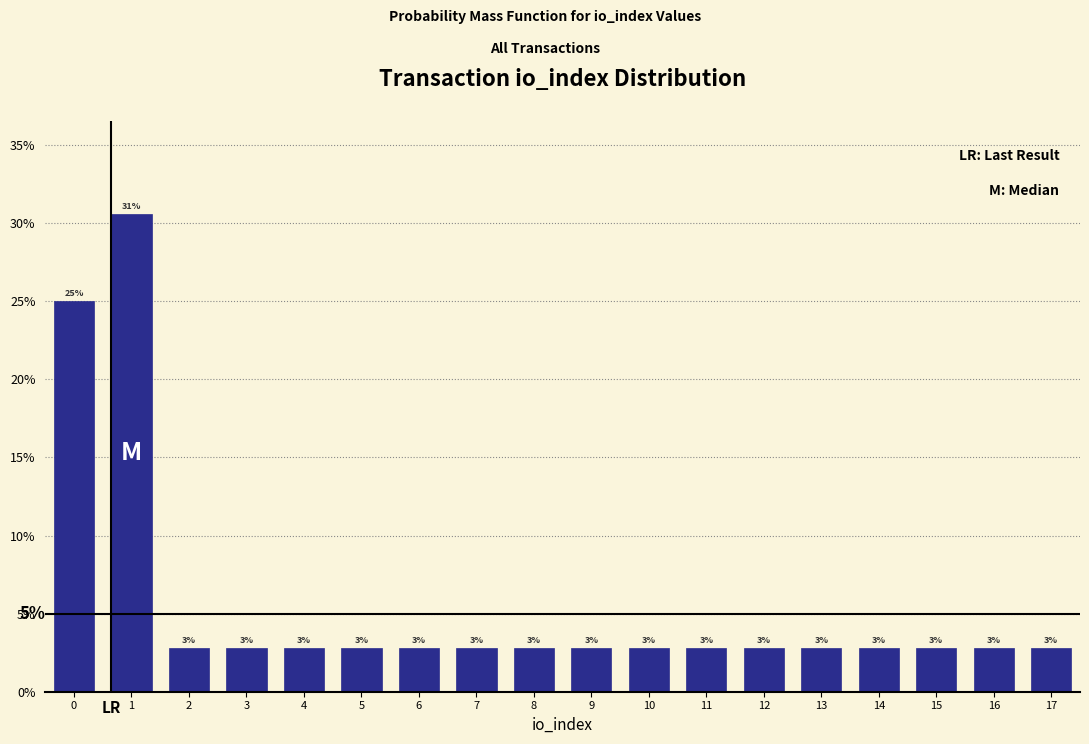

Are the bars horizontal?

No